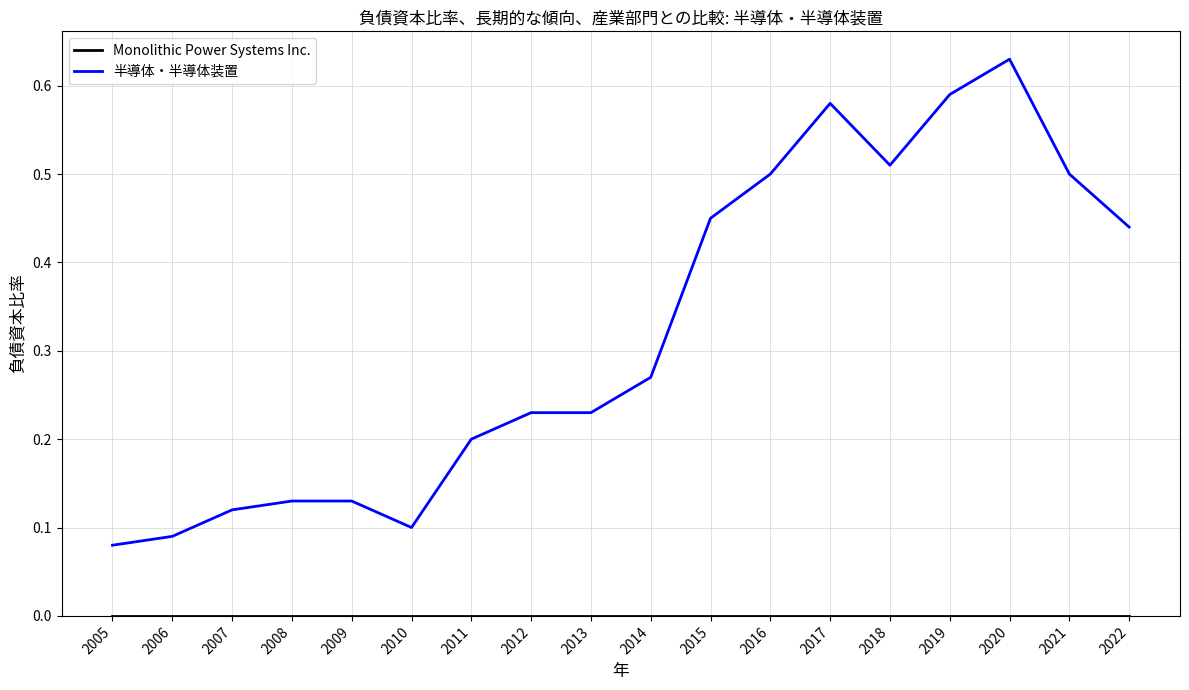

At which category is the sum across all series the highest?

2020